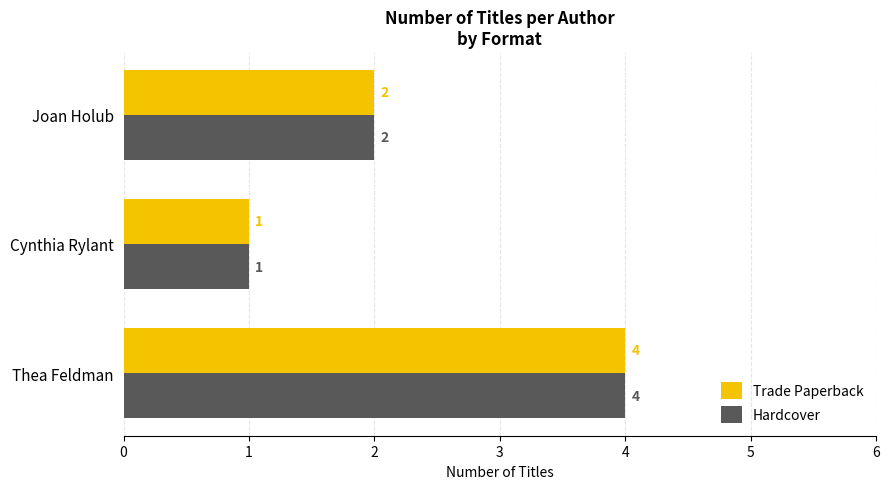

List the labels in order of Hardcover value, largest first.

Thea Feldman, Joan Holub, Cynthia Rylant